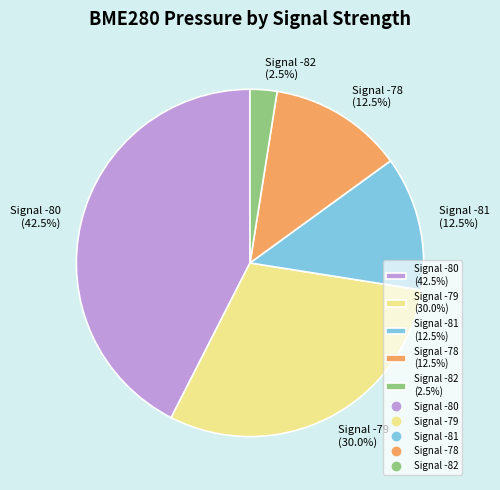

Combined, do Signal -79 (30.0%) and Signal -80 (42.5%) account for over 50%?

Yes